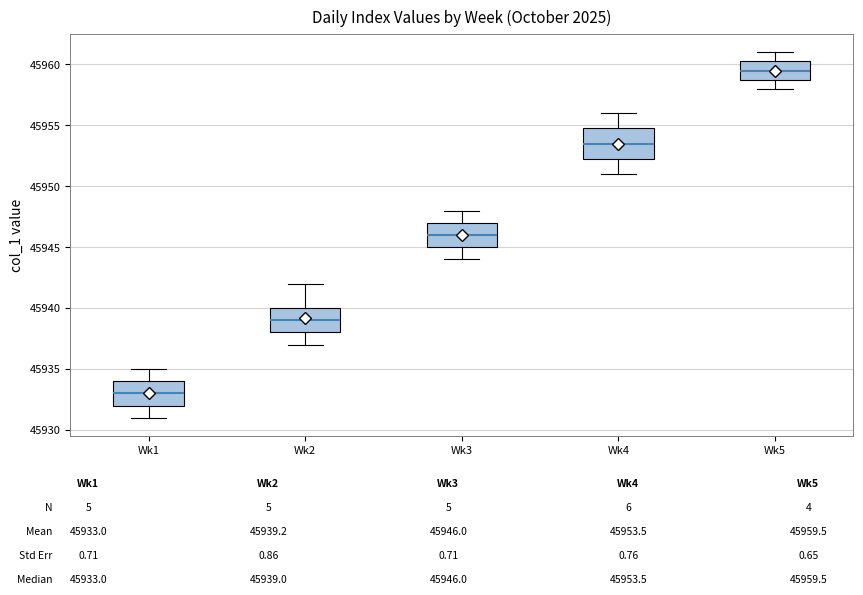

Which box's median line is the highest?

Wk5